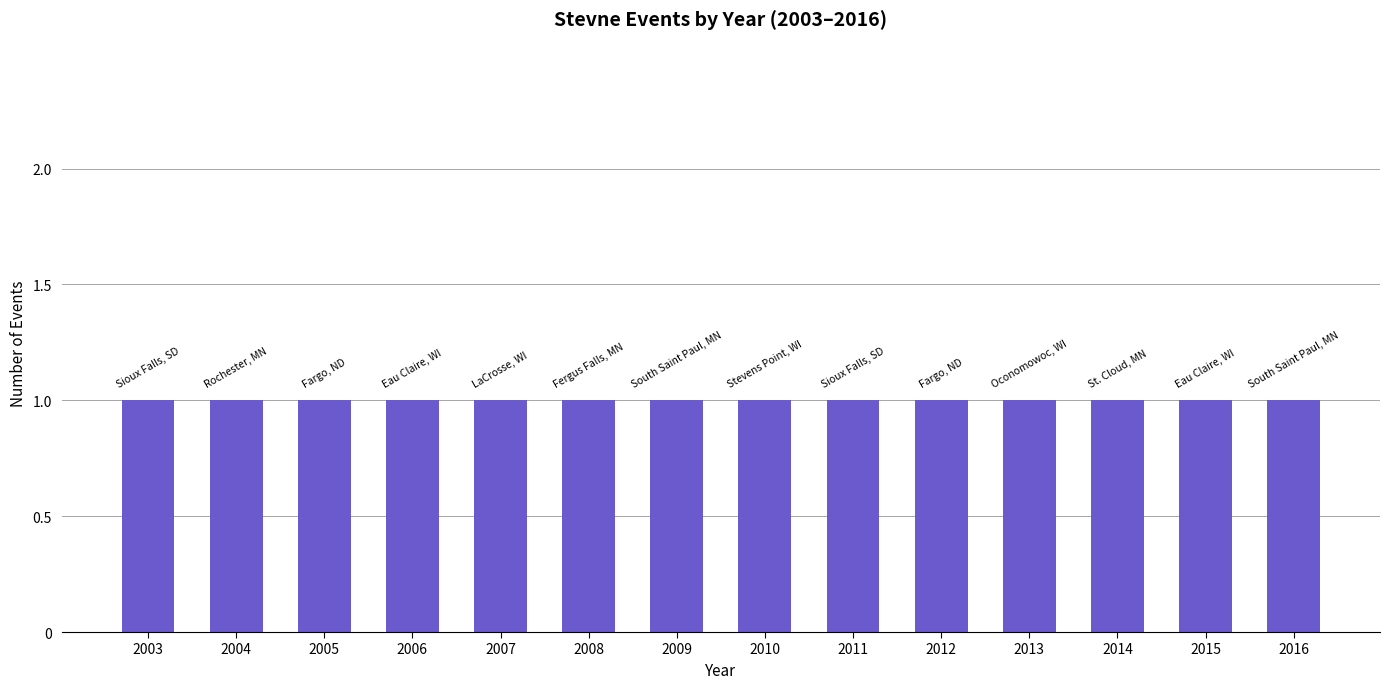

Approximately how many times larger is the value at Stevens Point, WI compared to Oconomowoc, WI?

1.0